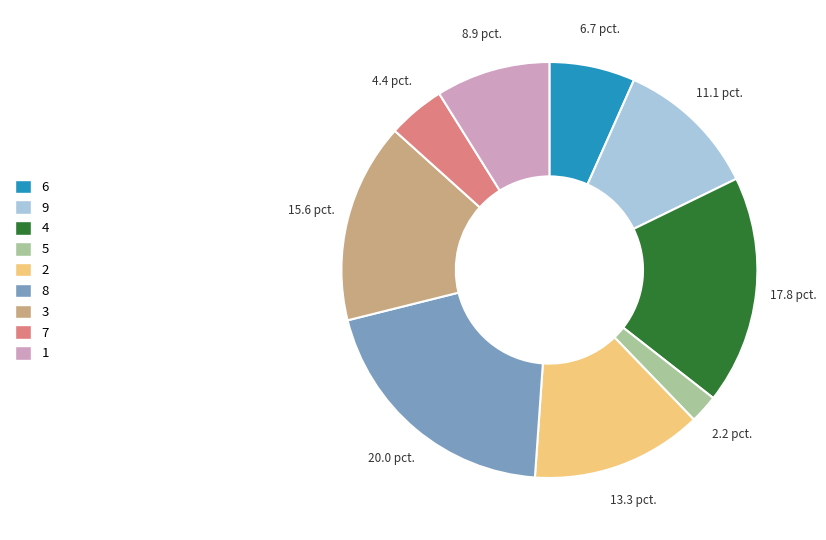

Is there any slice that represents more than half of the pie?

No